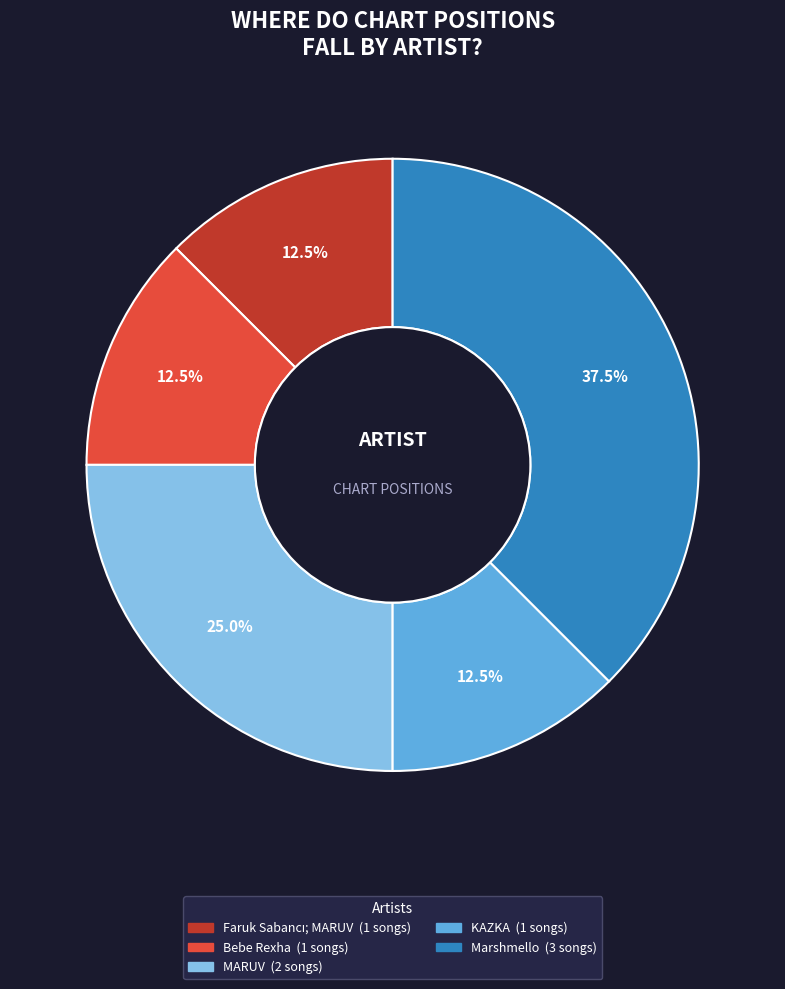

True or false: Bebe Rexha accounts for 3% of the total.

False